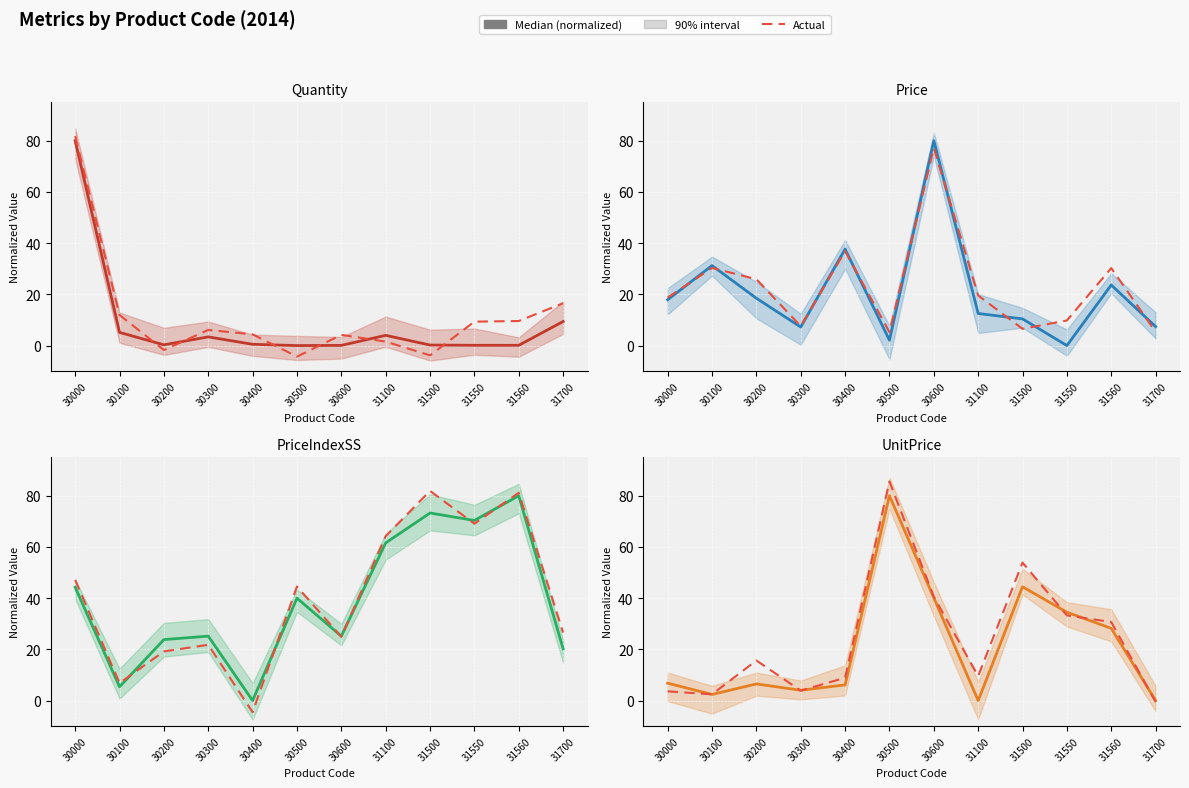

At how many categories does at least one series exceed 61?

7